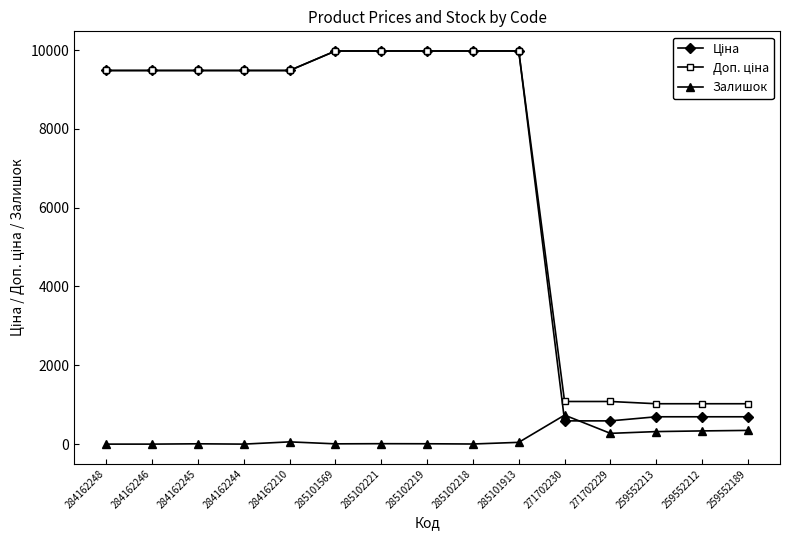

How many distinct data groups are displayed?

3